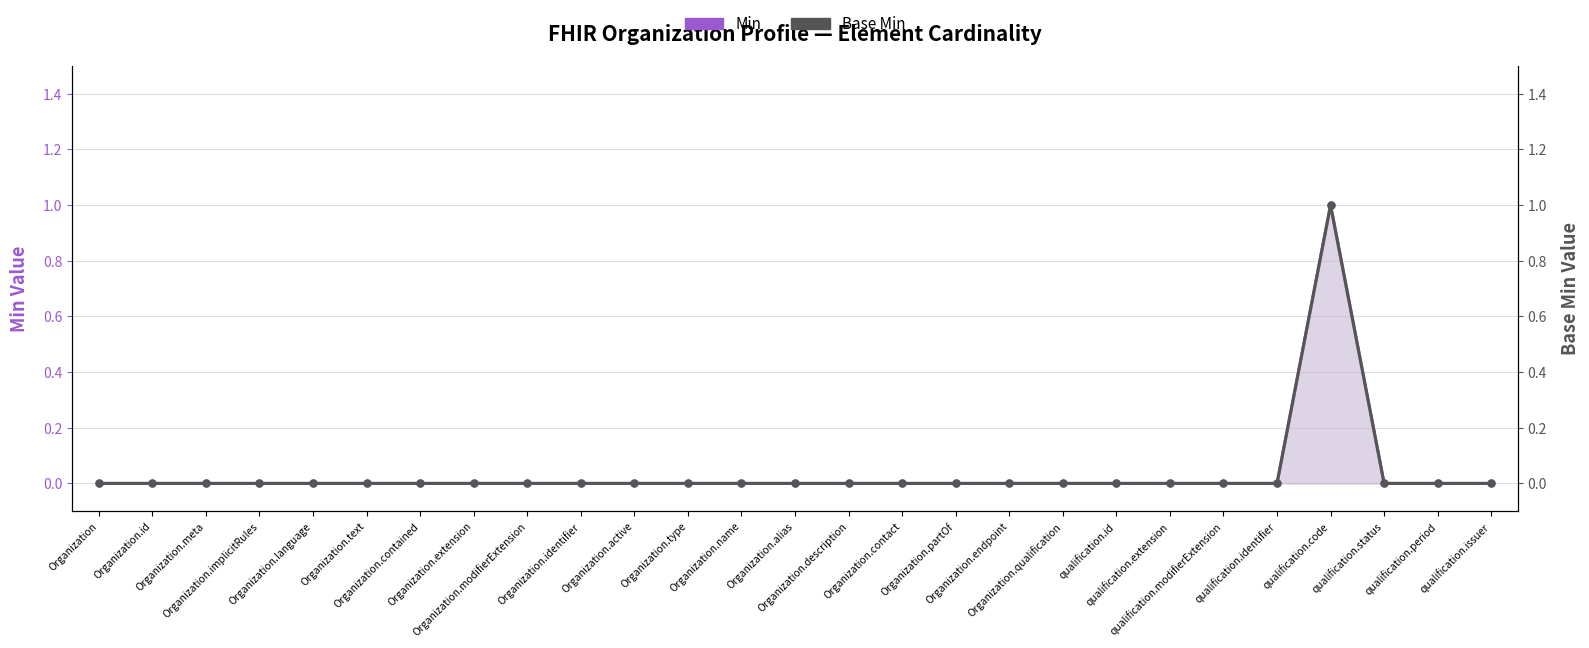

Does the chart have visible grid lines?

Yes